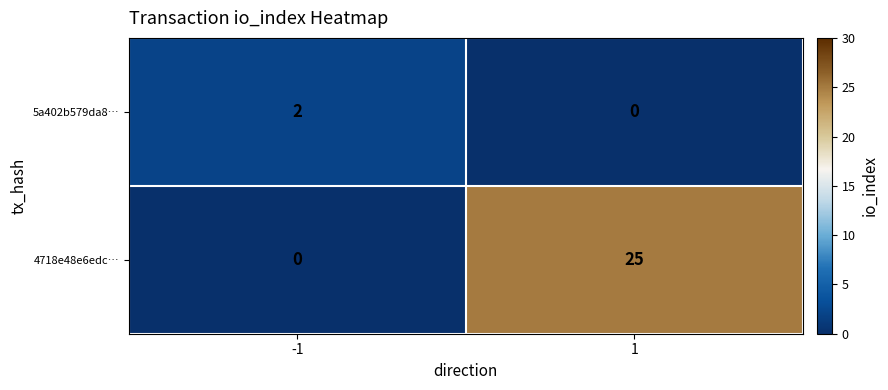

List the series in order of their peak value, highest first.

4718e48e6edc…, 5a402b579da8…